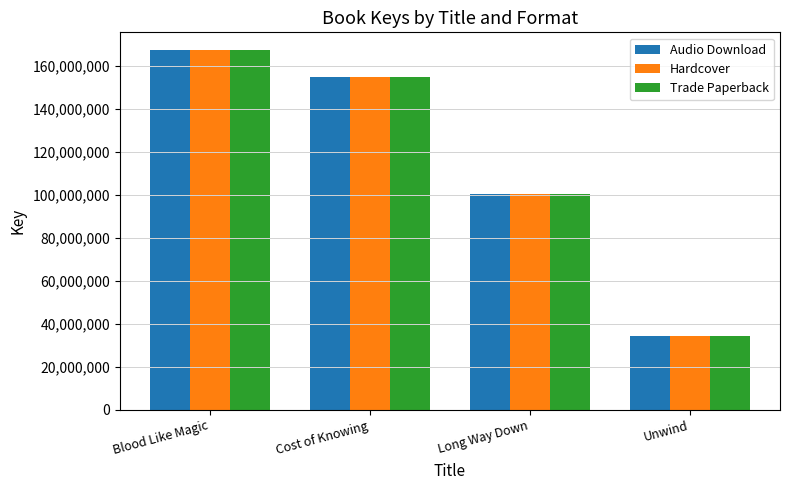

At how many categories does at least one series exceed 116218267?

2